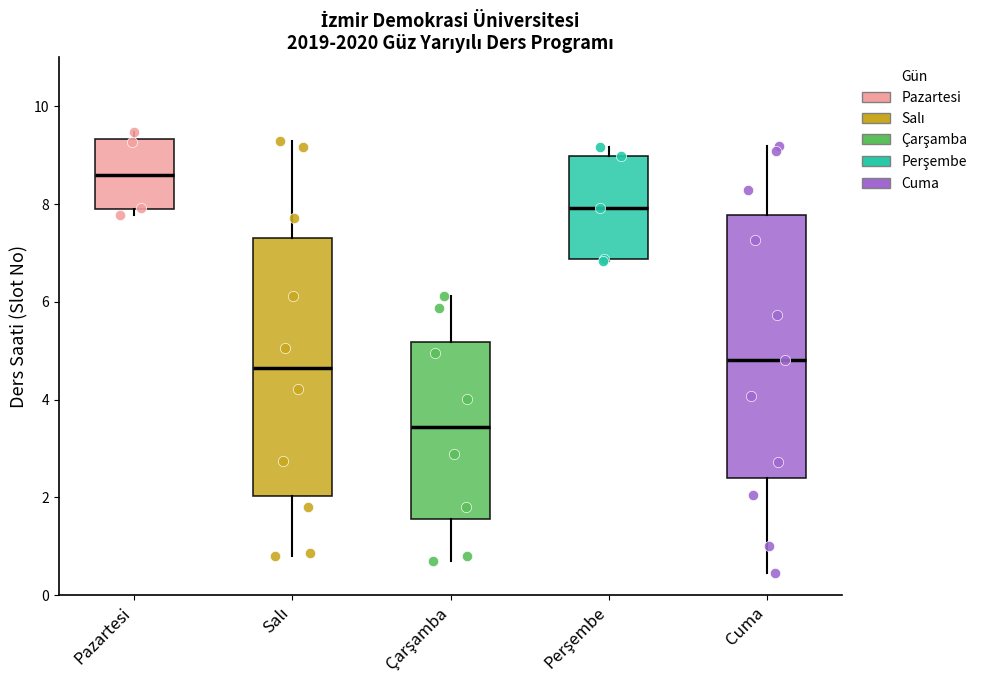

Reading left to right, transcribe this box plot: for each box, give where its median line is, the range the box spans, and where its two whiskers end, as read against the y-axis. The values are not printed on the chart, so give them approximately, as read against the axis.

Pazartesi: median 8.6, box 7.8 to 9.4, whiskers 7.8 (just below the box's lower edge) to 9.4 (just above the box's upper edge)
Salı: median 4.6, box 2.0 to 7.4, whiskers 0.8 to 9.2
Çarşamba: median 3.4, box 1.6 to 5.2, whiskers 0.6 to 6.2
Perşembe: median 8.0, box 6.8 to 9.0, whiskers 6.8 to 9.2
Cuma: median 4.8, box 2.4 to 7.8, whiskers 0.4 to 9.2